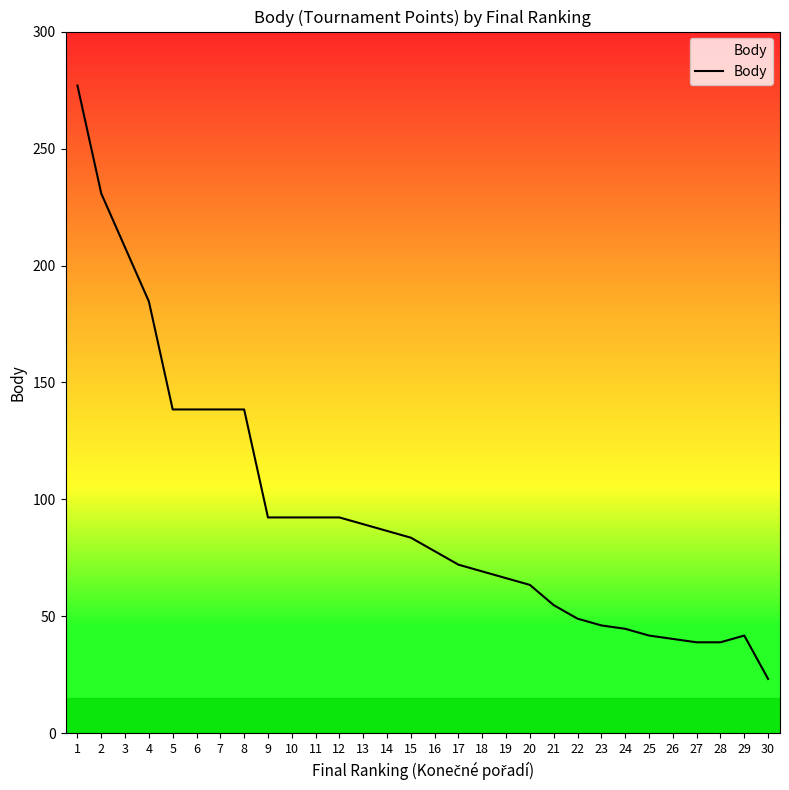

What is the approximate value at 17?

72.1